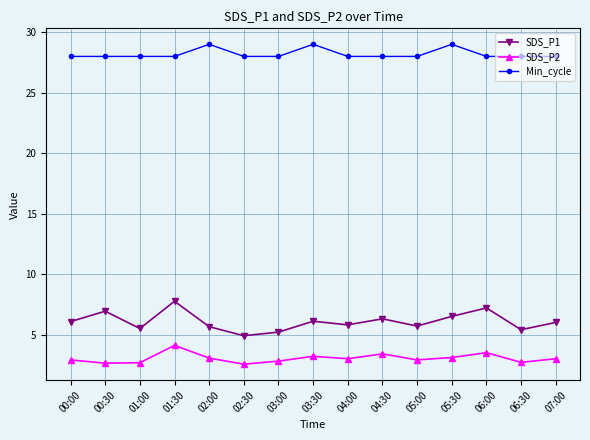

What is the difference between the SDS_P1 values at 01:00 and 05:00?

0.2